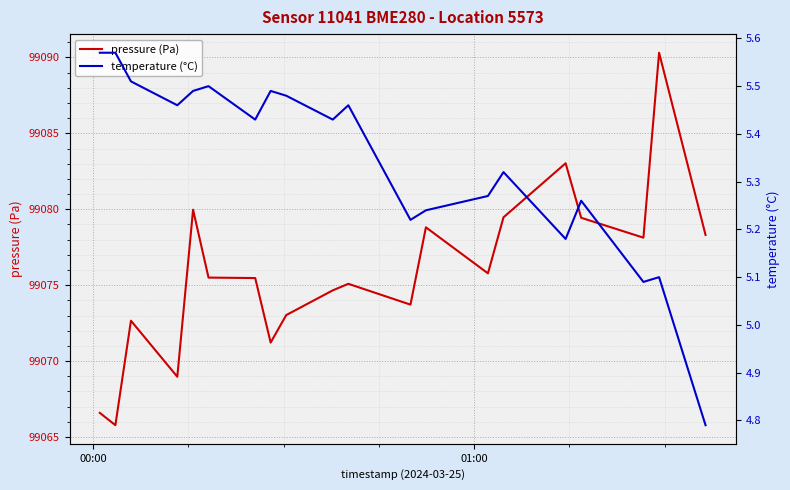

What is the minimum value for pressure (Pa)?

99065.8